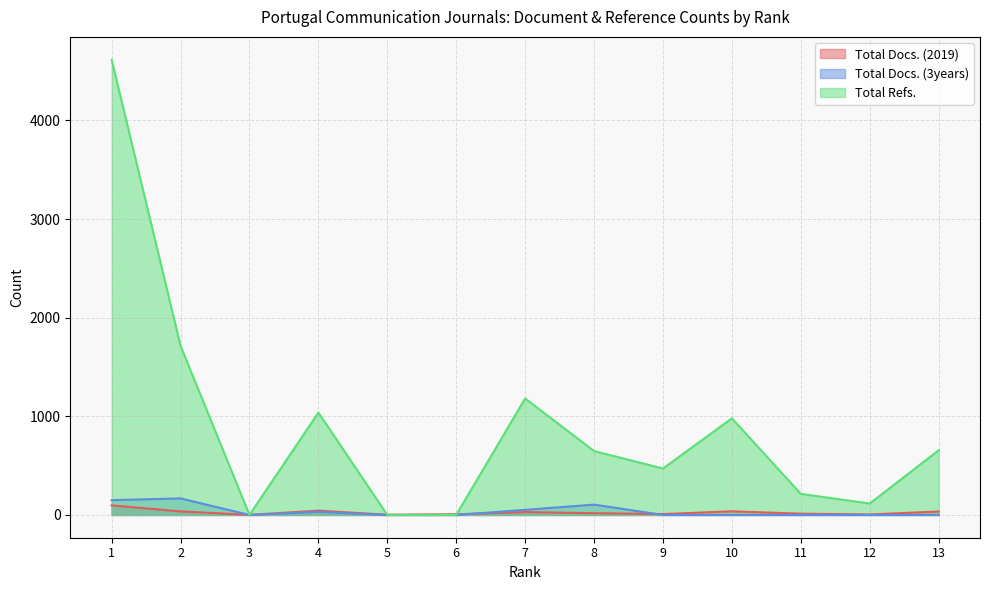

What is the average value of the Total Docs. (3years) series?

39